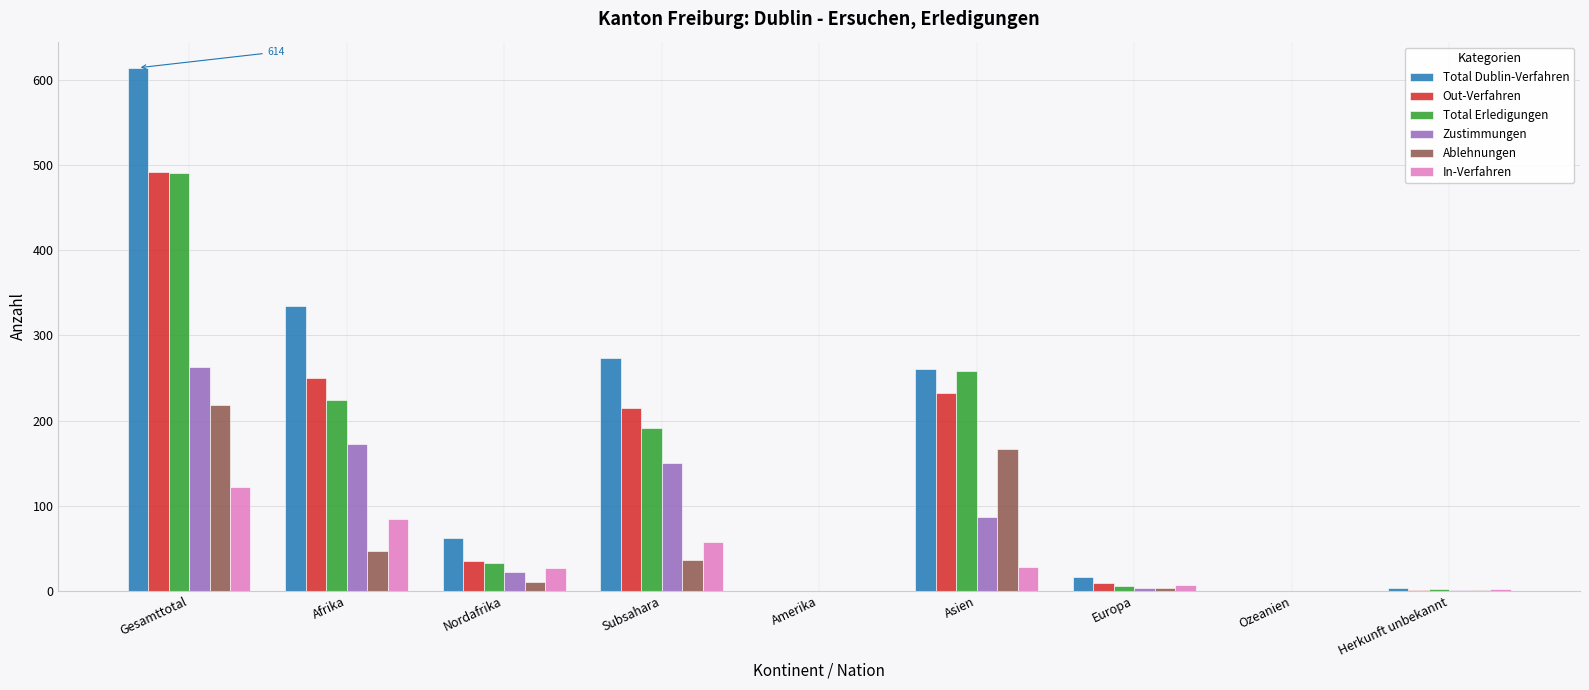

Between Nordafrika and Amerika, which series saw the biggest shift?

Total Dublin-Verfahren